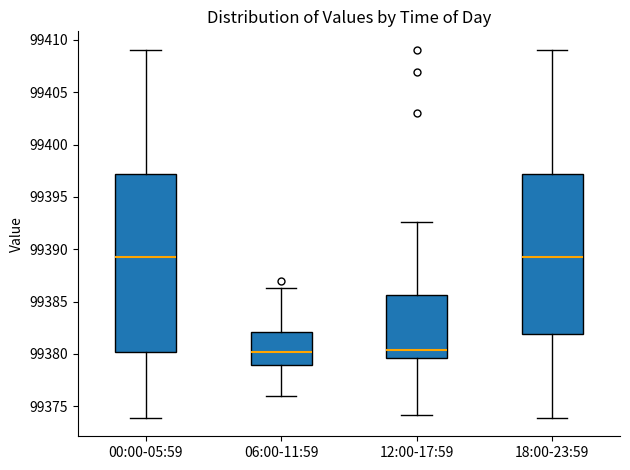

Reading left to right, transcribe this box plot: for each box, give where its median line is, the range the box spans, and where its two whiskers end, as read against the y-axis. The values are not printed on the chart, so give them approximately, as read against the axis.

00:00-05:59: median 99389.0, box 99380.0 to 99397.0, whiskers 99374.0 to 99409.0
06:00-11:59: median 99380.0, box 99379.0 to 99382.0, whiskers 99376.0 to 99386.5
12:00-17:59: median 99380.5, box 99379.5 to 99385.5, whiskers 99374.0 to 99392.5
18:00-23:59: median 99389.0, box 99382.0 to 99397.0, whiskers 99374.0 to 99409.0